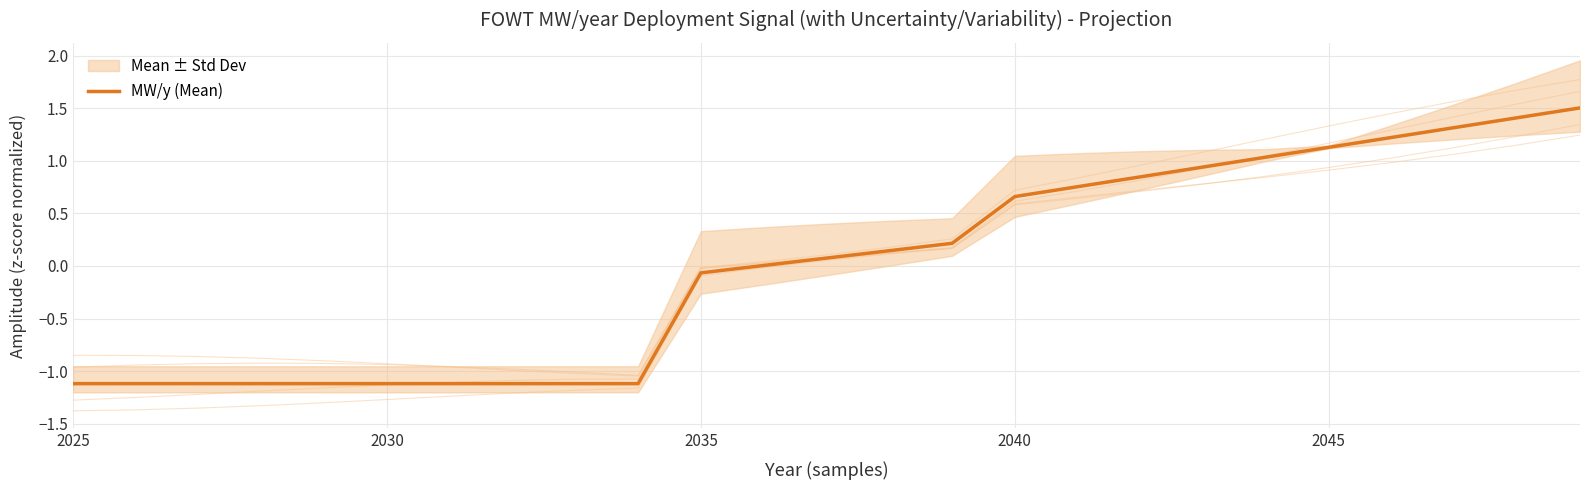

What is the maximum value for MW/y (Mean)?

1.5